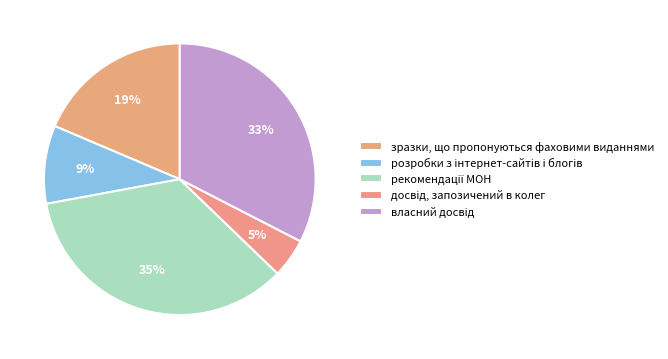

Count the number of slices in the pie.

5